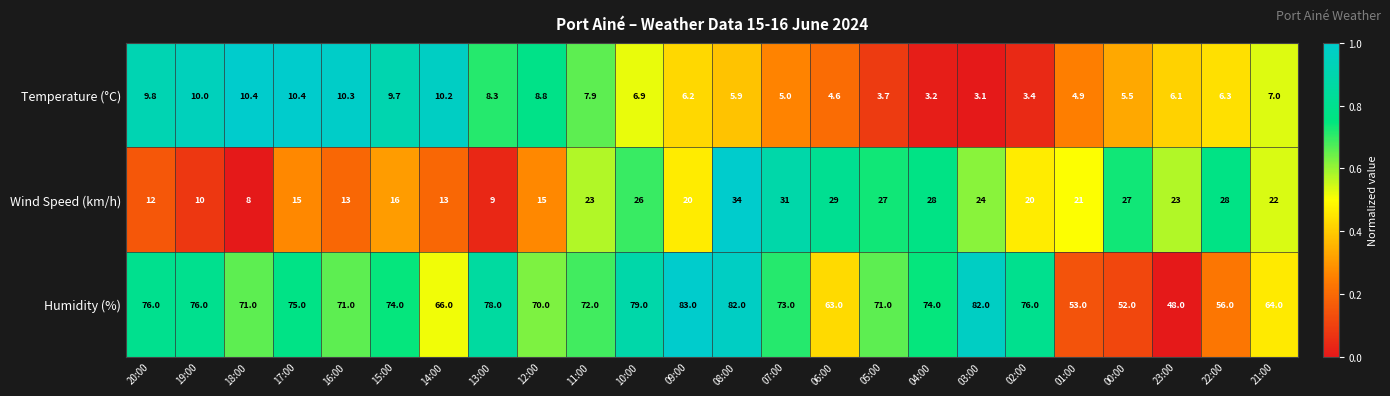

What is the difference between the second highest and minimum values in the Humidity (%) series?

34.0